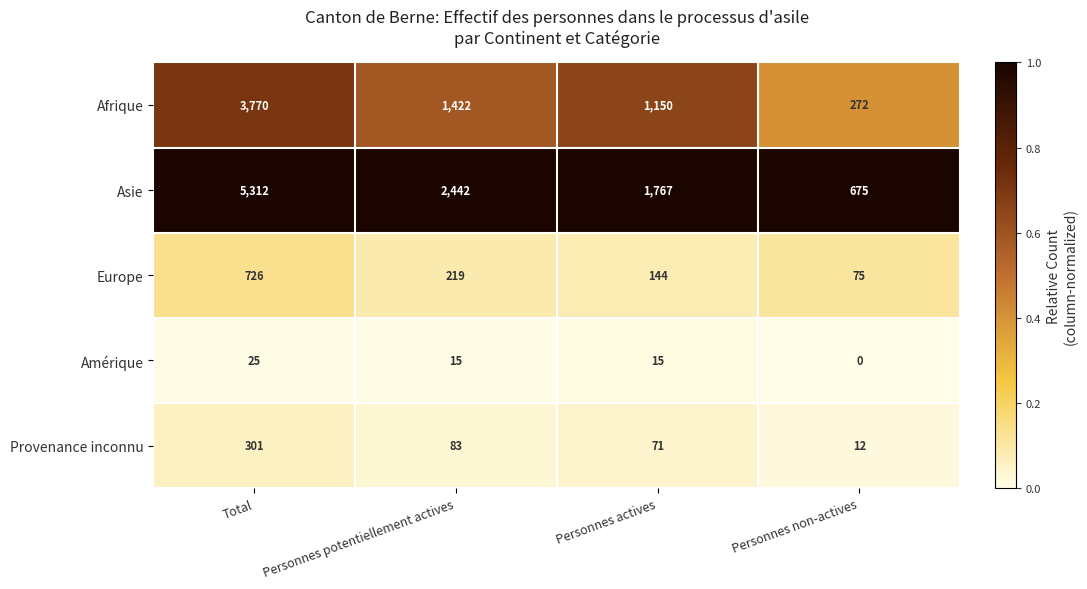

What is the difference between the highest and lowest values at Total?

5287